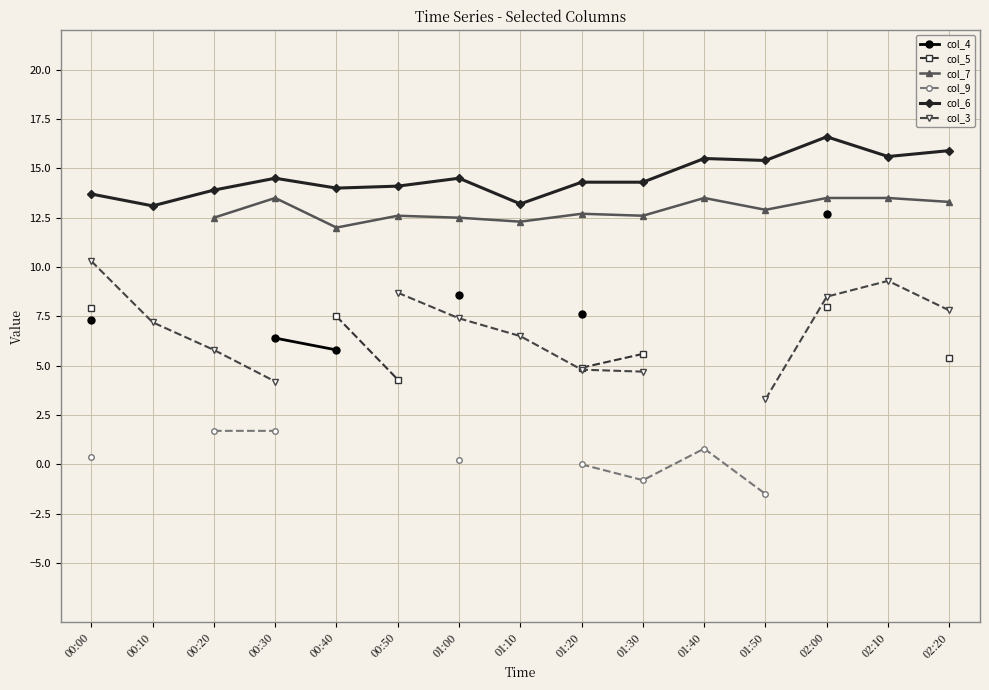

What is the value of the col_6 point at the 10th from the left?

14.3